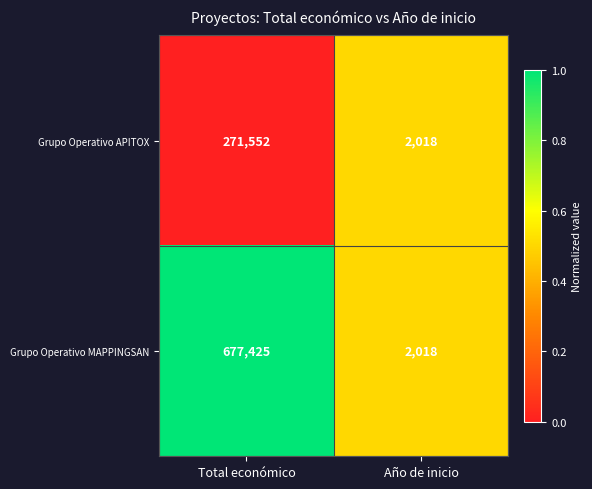

What is the difference between the maximum and minimum values in the Grupo Operativo APITOX series?

269534